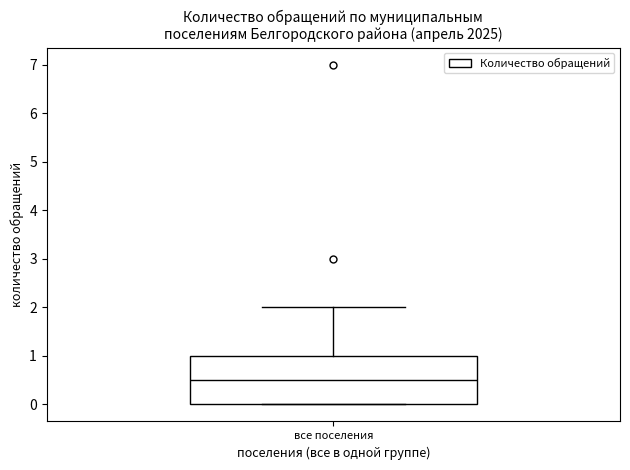

Read this box plot against the y-axis: the position of the median line, the range covered by the box, and the ends of both whiskers. The values are not printed on the chart, so give them approximately, as read against the axis.

median 0.5, box 0.0 to 1.0, whiskers 0.0 to 2.0